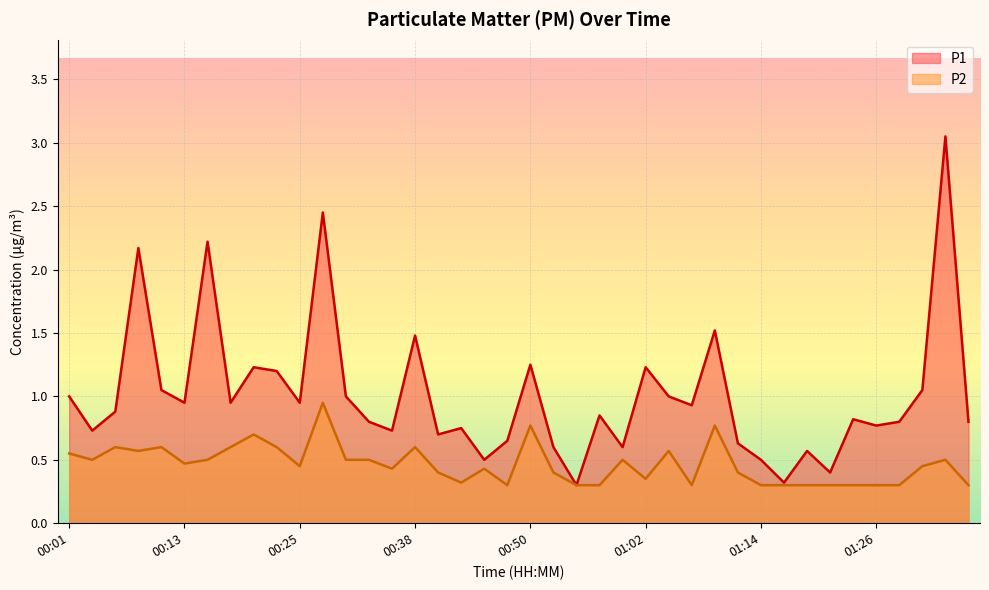

Does the chart display data point markers on the line(s)?

No